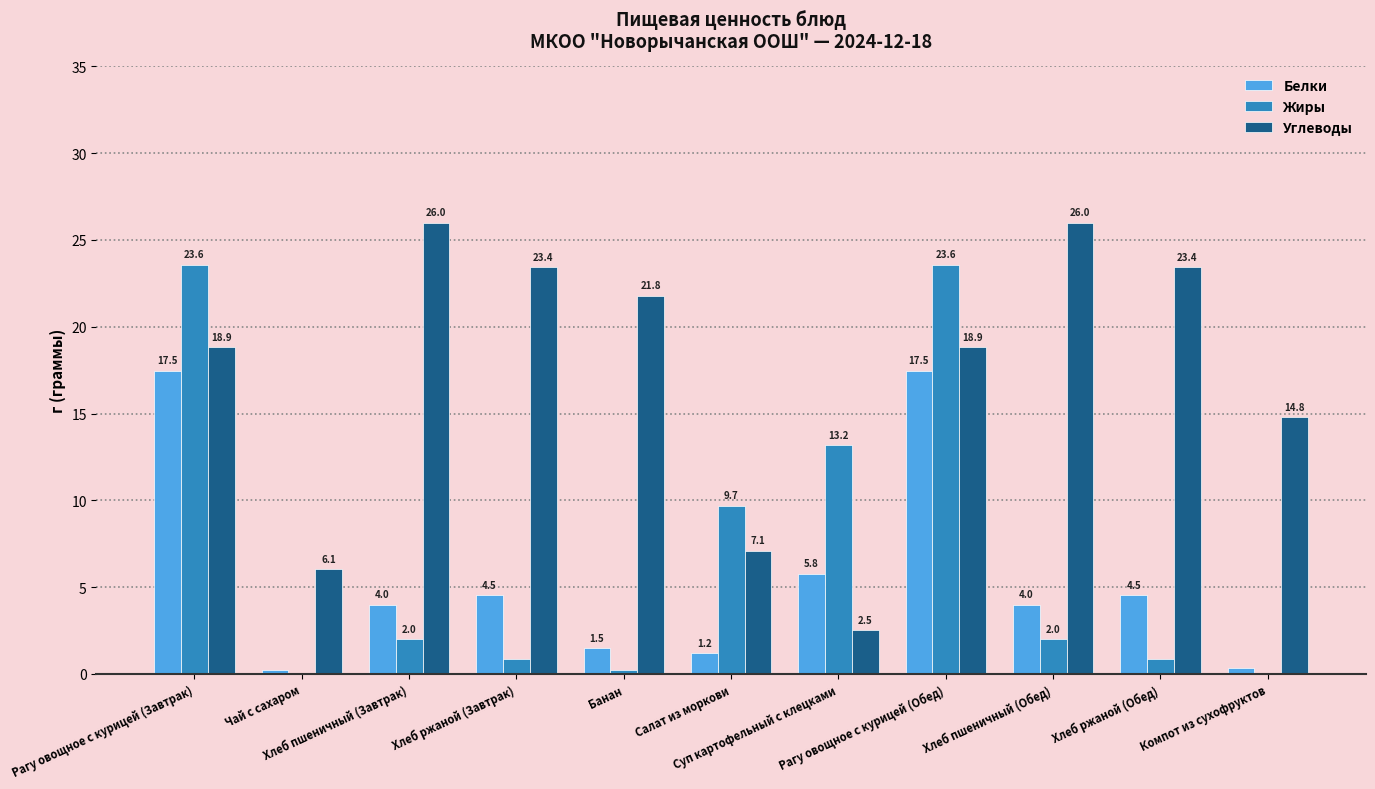

How many groups of bars are there?

11